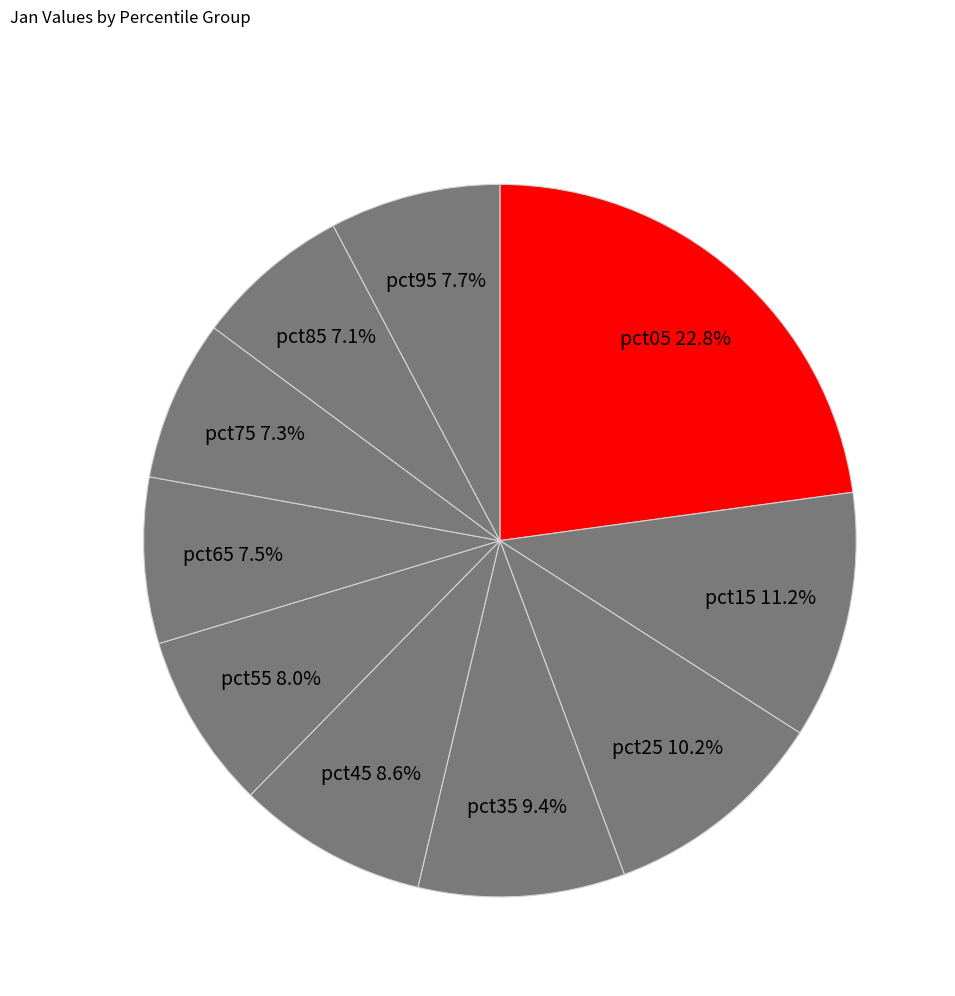

Do pct35 and pct25 together represent more than half of the pie?

No